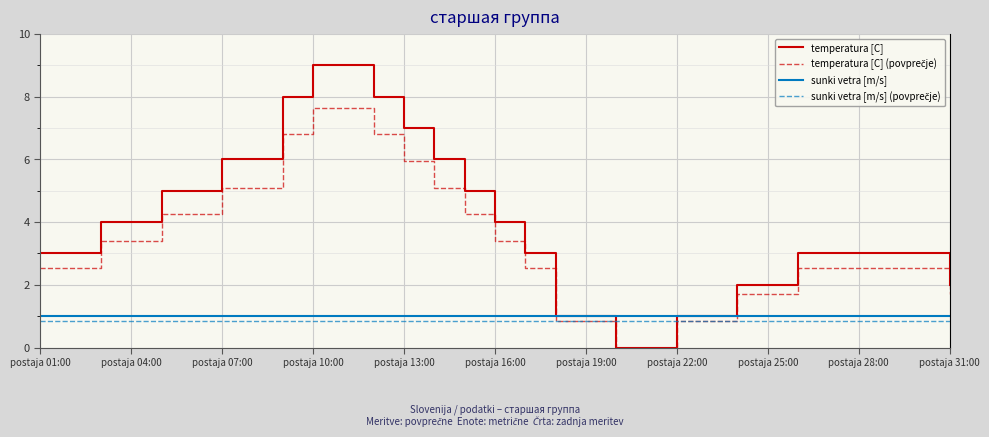

Which series has the widest spread of values?

temperatura [C]